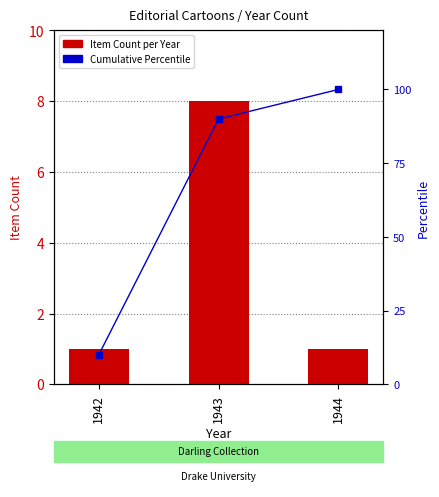

How many series are shown in this chart?

2